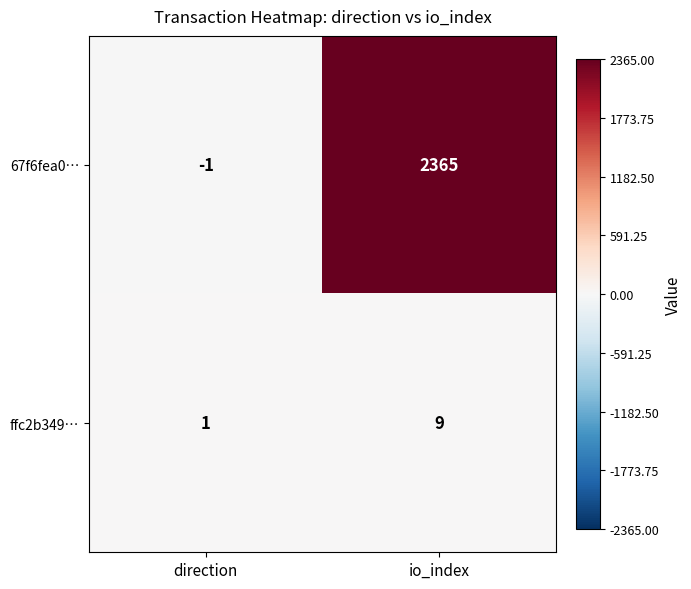

What is the difference between the maximum and minimum values in the 67f6fea0… series?

2366